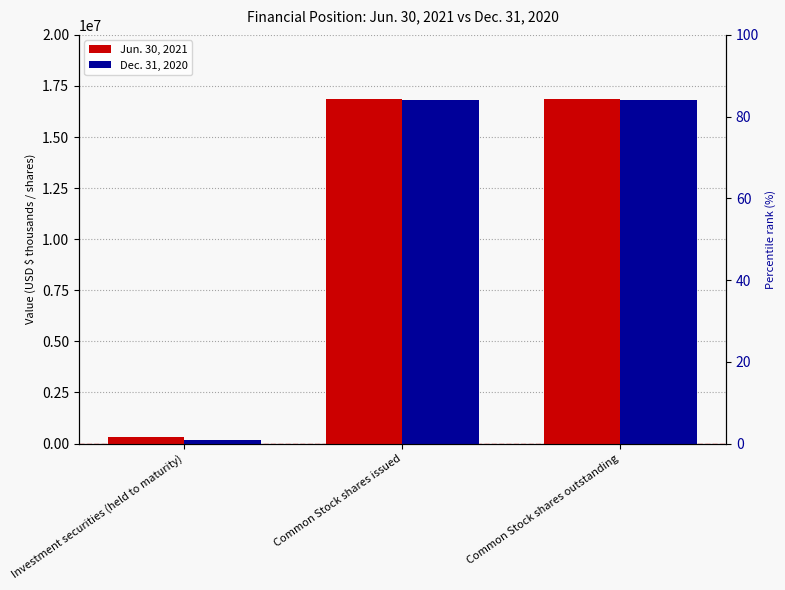

How many Dec. 31, 2020 values are between 175175 and 16790573?

3